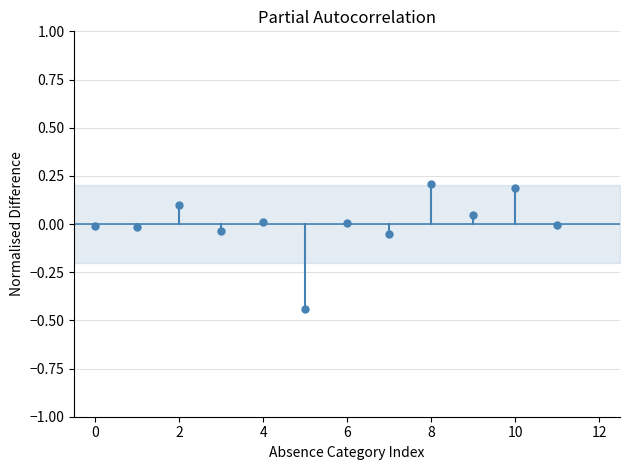

What is the range of Y values (max minus min)?

0.6